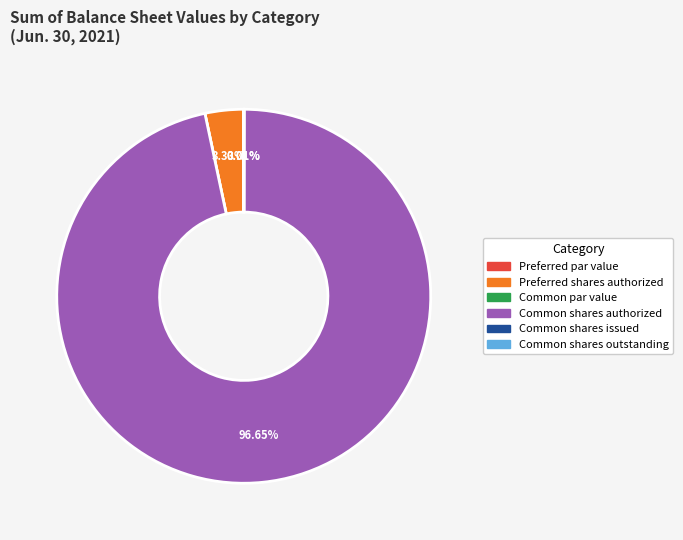

Does any single category account for the majority?

Yes